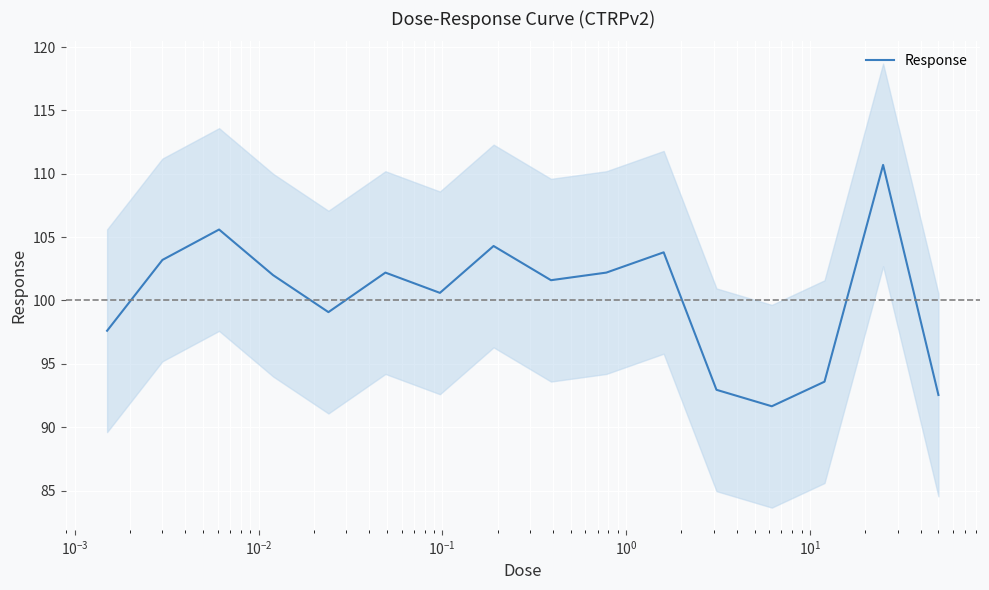

How many series are shown in this chart?

1